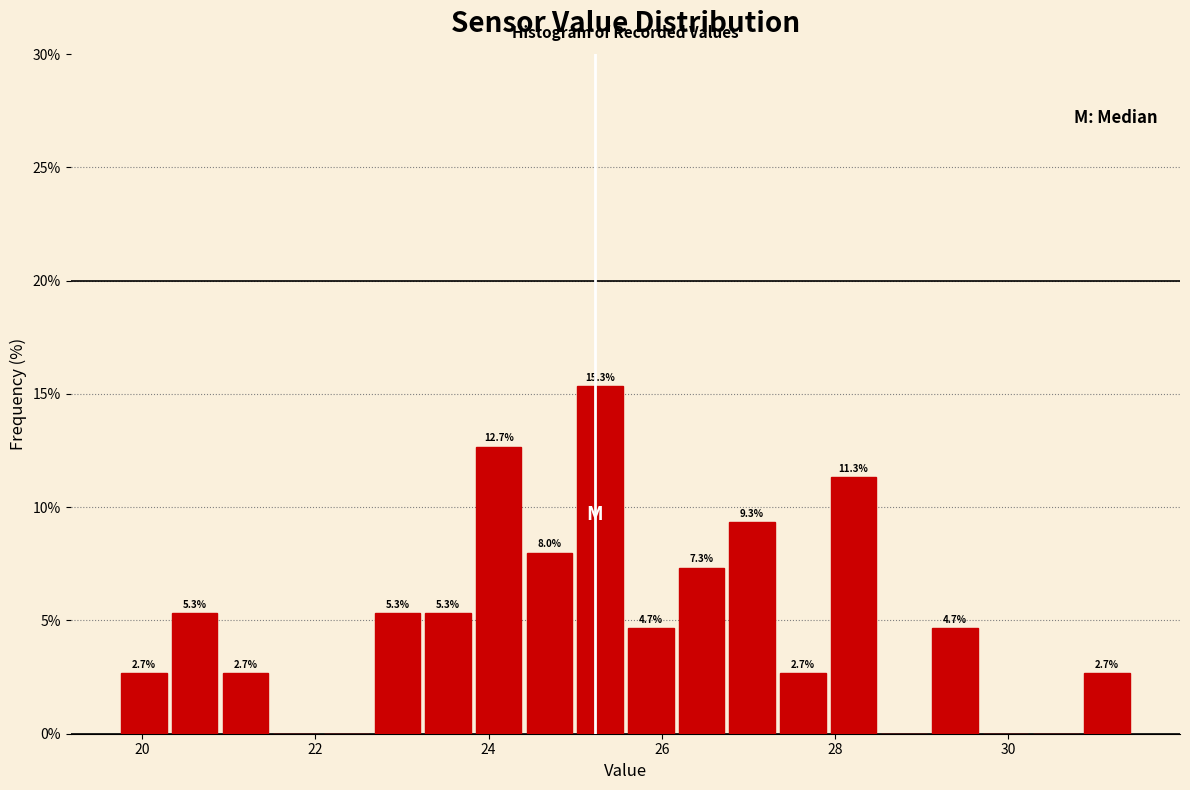

Around what value on the x-axis is the tallest bar? Give the approximate position of its centre, as read against the axis.

25.2